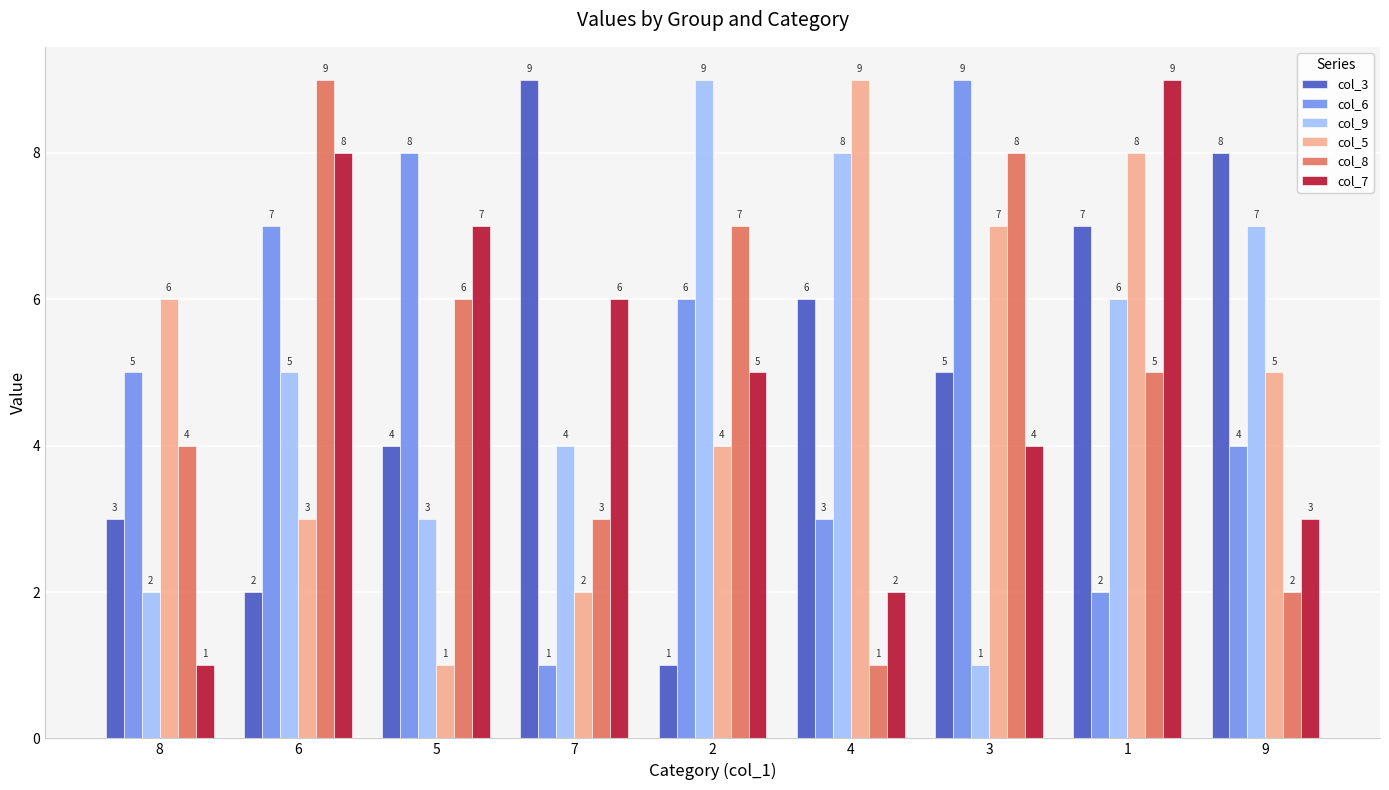

How many groups of bars are there?

9